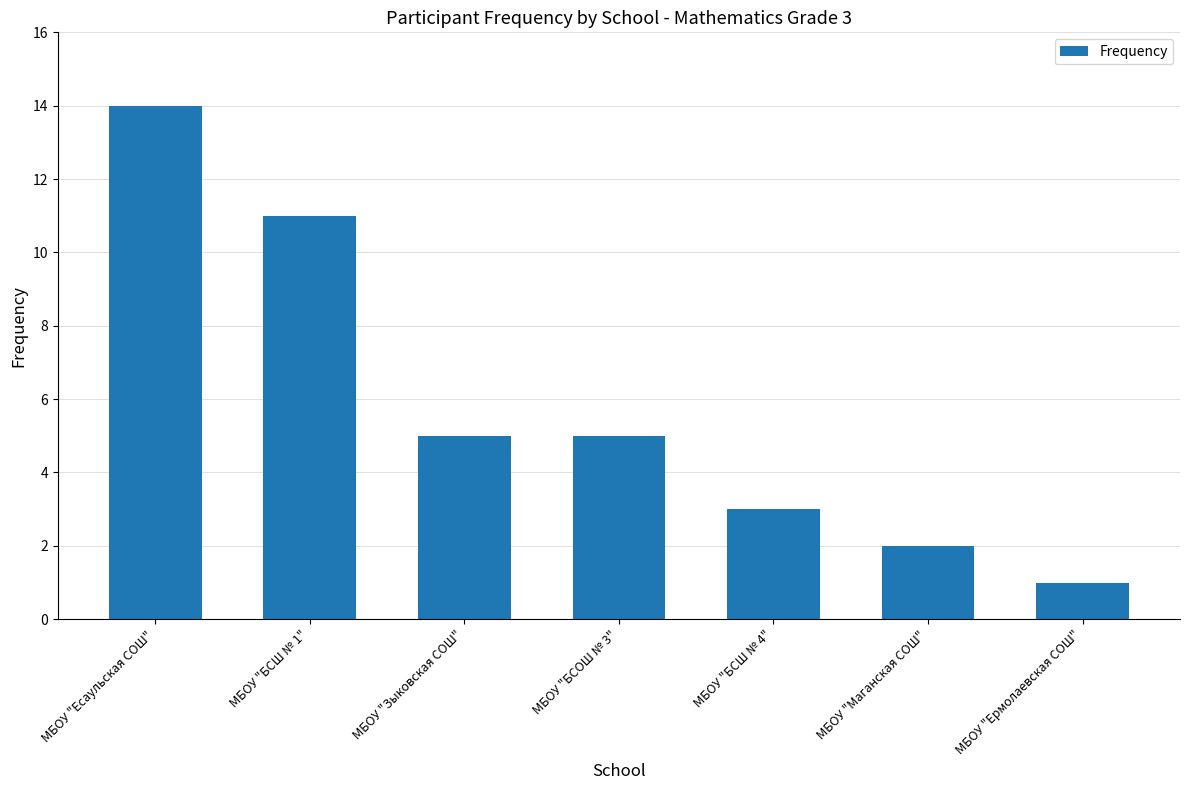

Which has a higher value, МБОУ "БСОШ № 3" or МБОУ "БСШ № 4"?

МБОУ "БСОШ № 3"